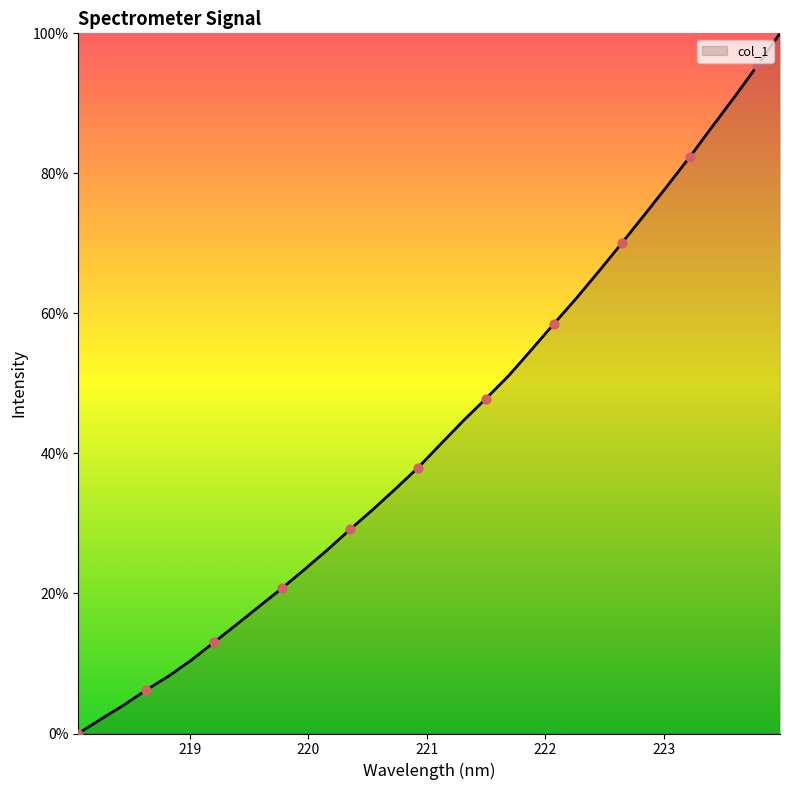

What is the difference between the maximum and minimum values?

100.0